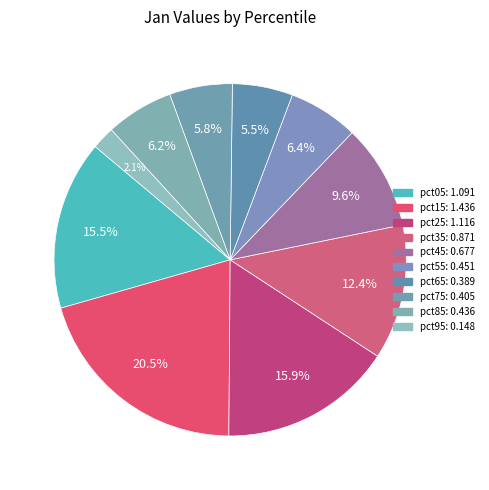

How much of the chart is everything except pct95?

97.9%